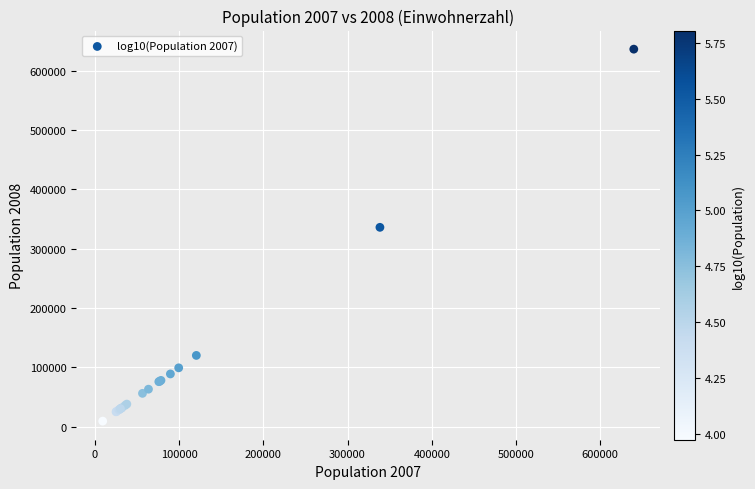

What Y value in the scatter plot is closest to 322749?

335914